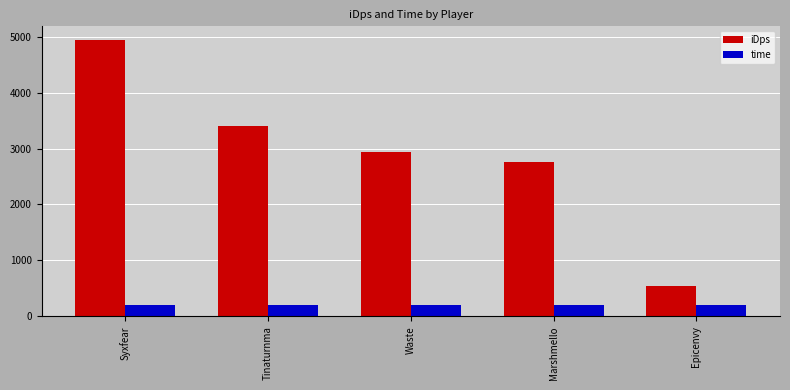

Which series has the largest range (max minus min)?

iDps